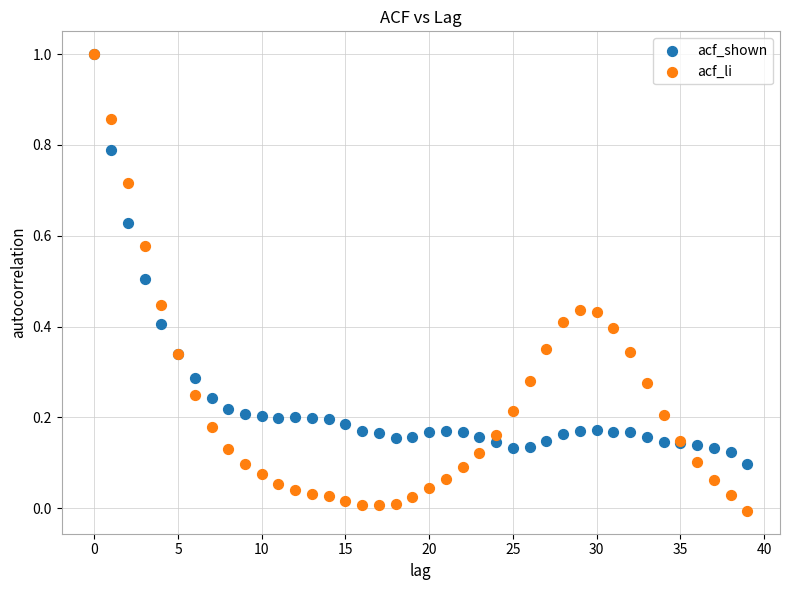

Which series reaches the minimum Y coordinate?

acf_li